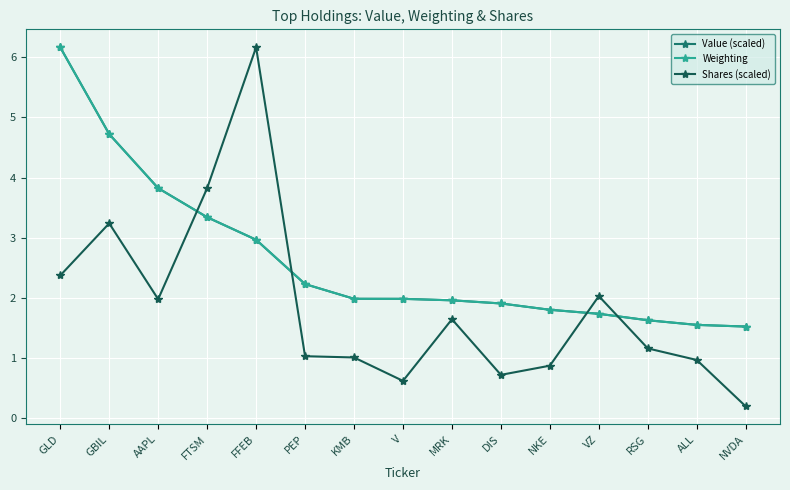

Between which two adjacent categories do Shares (scaled) and Value (scaled) first intersect?

AAPL and FTSM